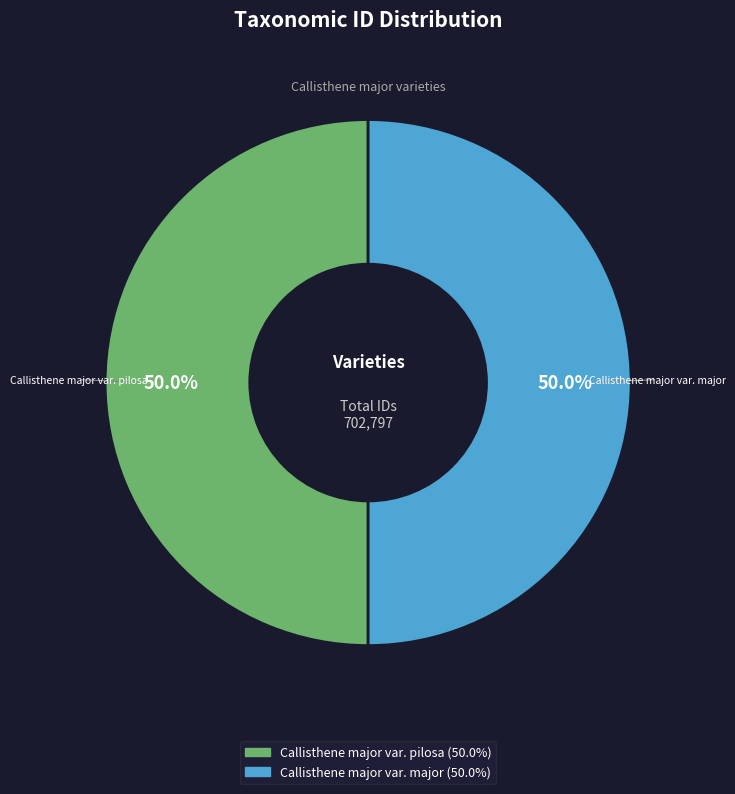

What percentage do Callisthene major var. pilosa and Callisthene major var. major together represent?

100.0%